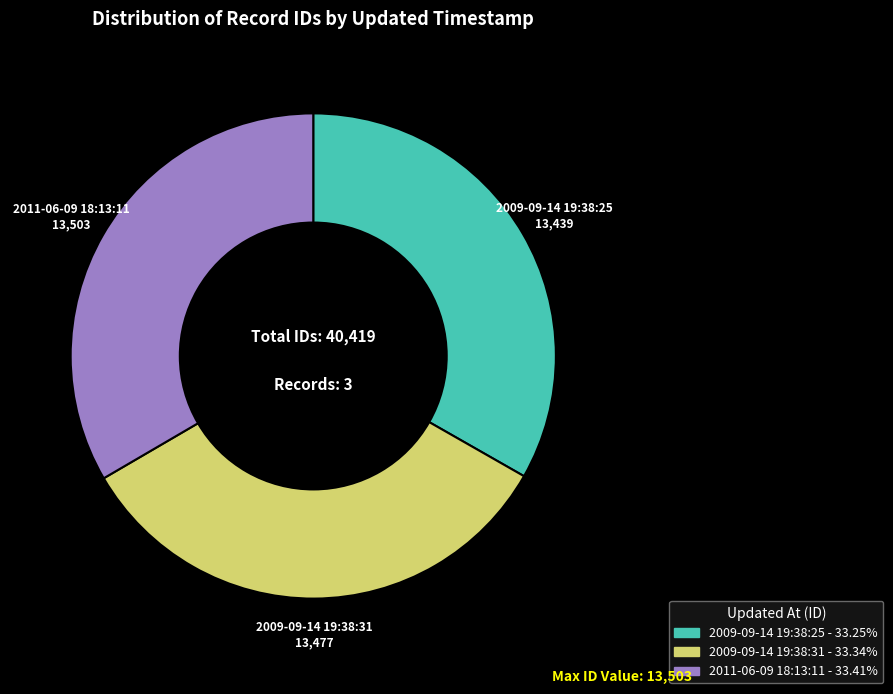

Count the number of slices in the pie.

3